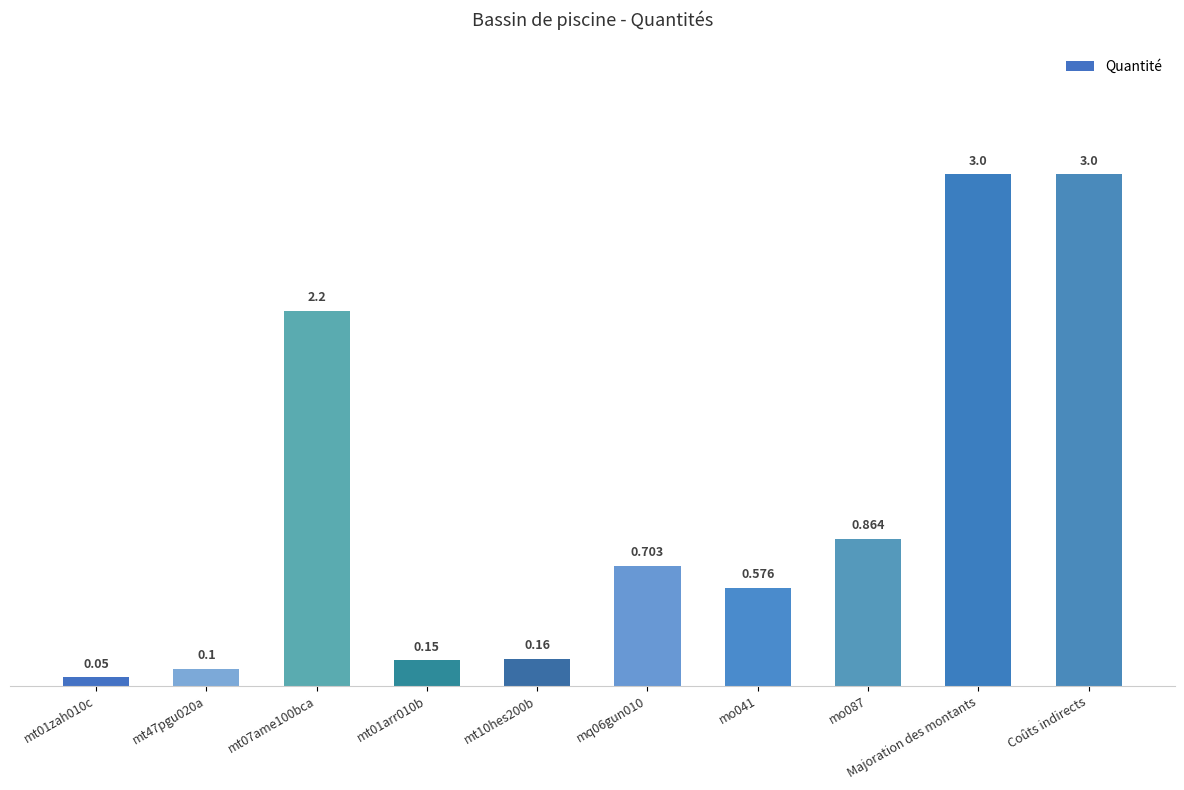

The value at mt01zah010c is 0.1. True or false?

True